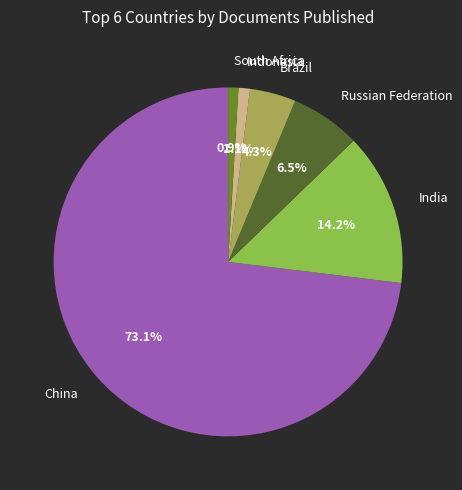

Combined, do Indonesia and Russian Federation account for over 50%?

No